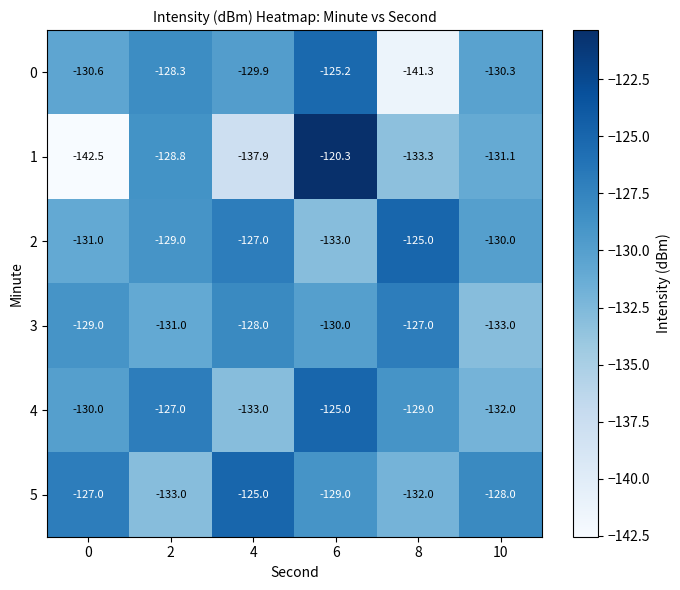

Which series has the largest total across all categories?

5